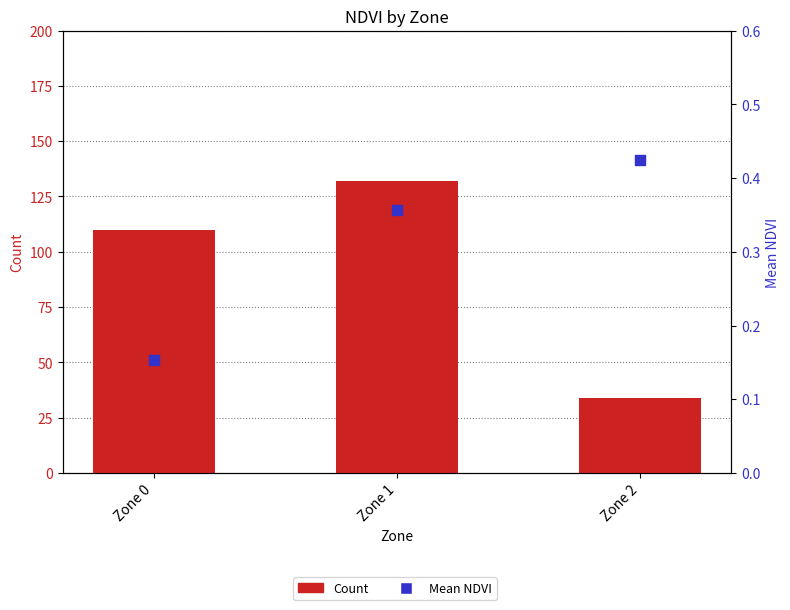

Is the value of Mean NDVI at Zone 0 greater than the value of Count at Zone 0?

No